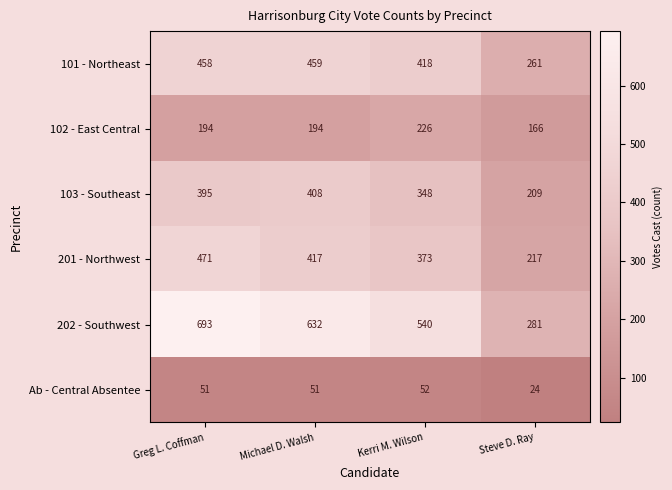

What is the spread (max minus min) of values at Greg L. Coffman?

642